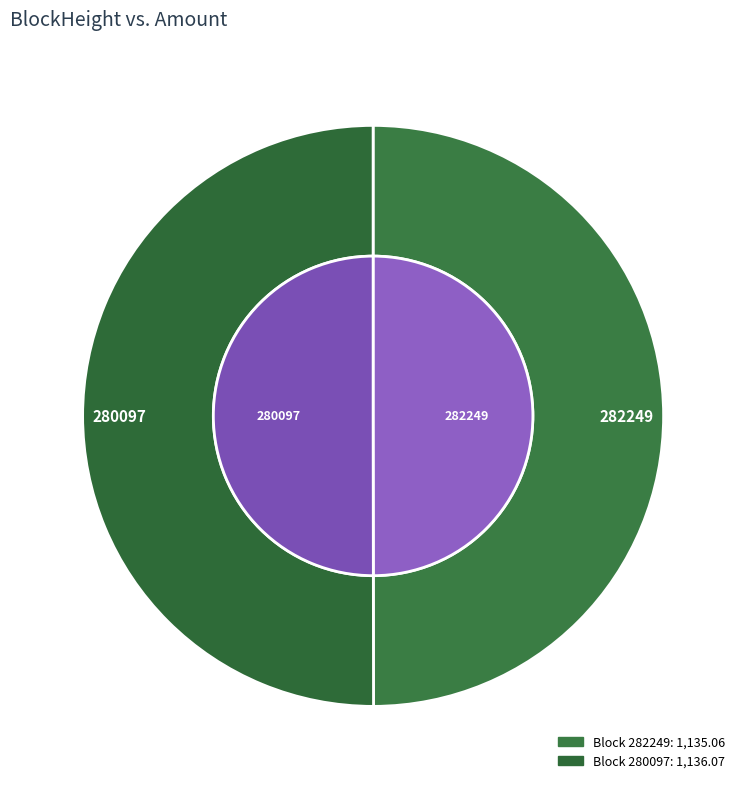

Does 280097 account for over 50% of the chart?

Yes